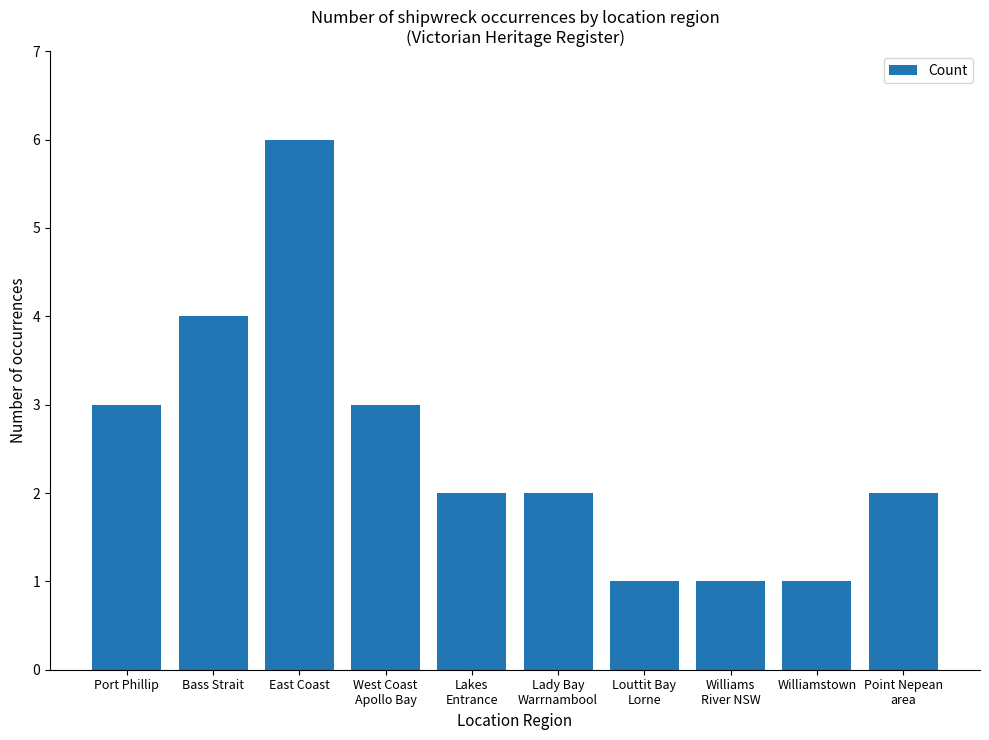

The value at Williams
River NSW is 1. True or false?

True